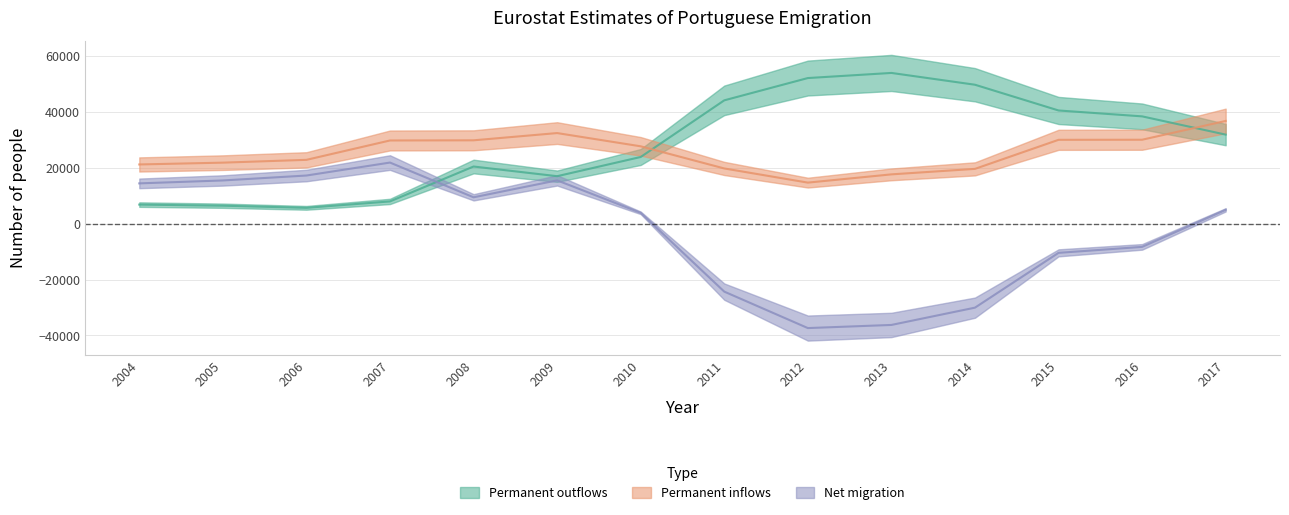

What is the highest value of the Permanent inflows series?

36639